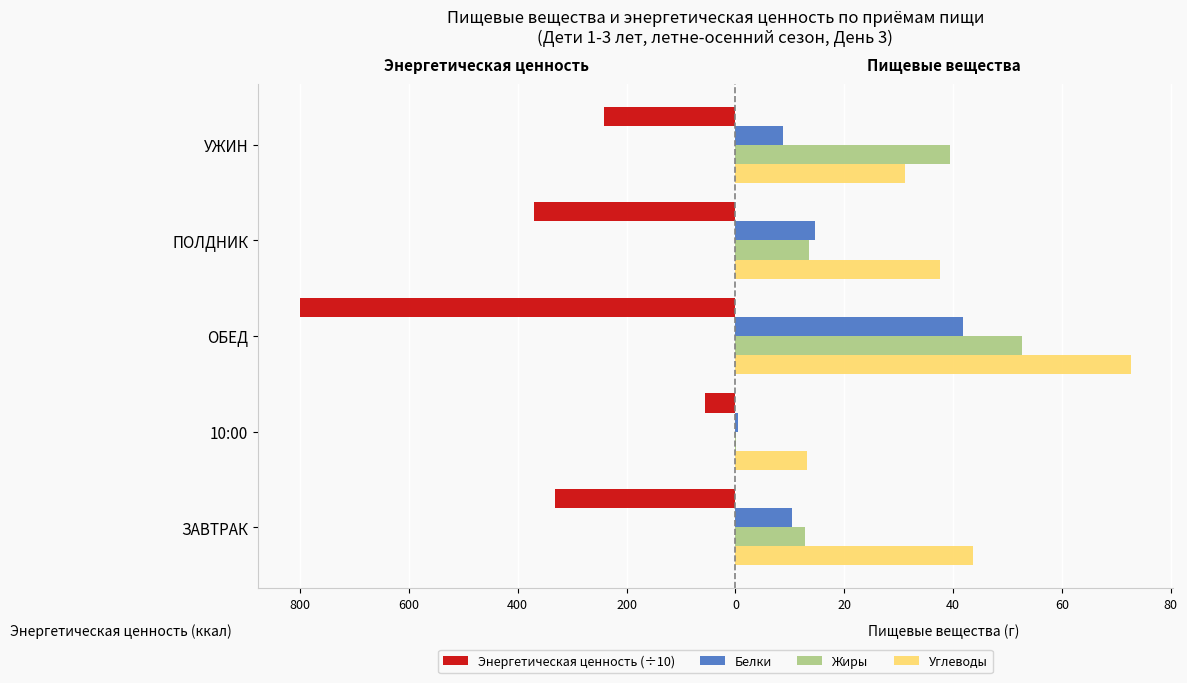

What are all the series names shown in the legend?

Энергетическая ценность (÷10), Белки, Жиры, Углеводы